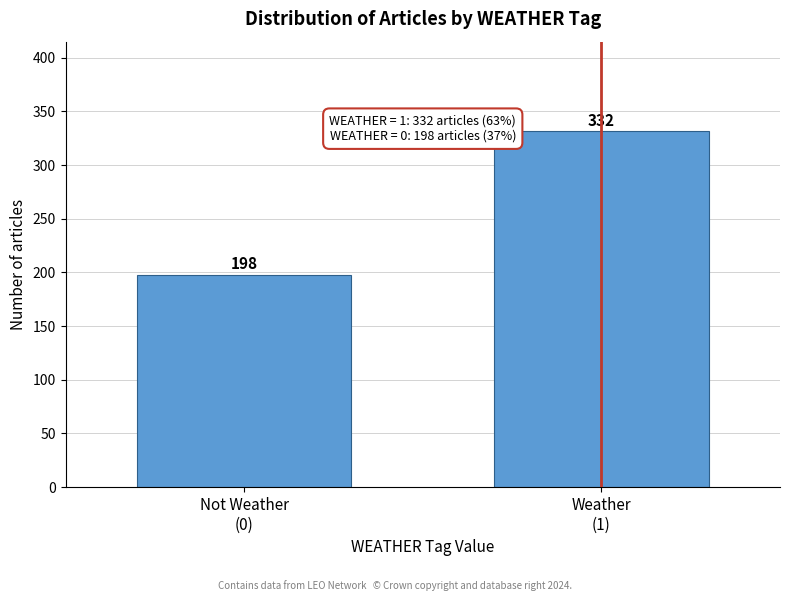

Reading right to left, list all the values displayed in this chart.

332	198